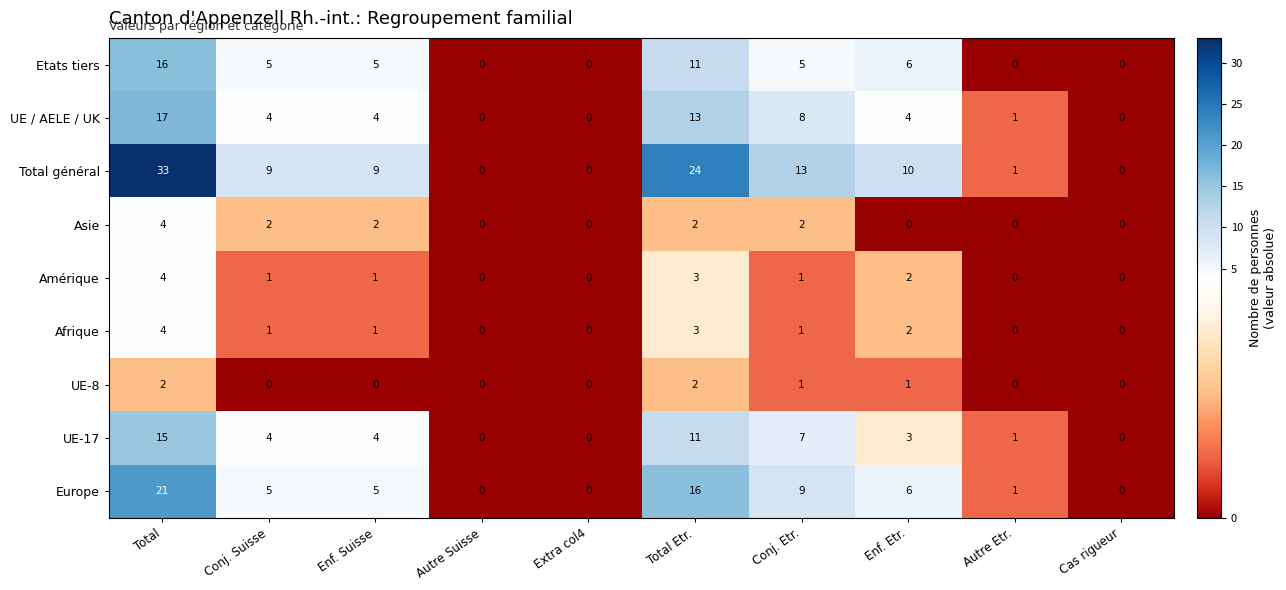

Which series has the largest total across all categories?

Total général